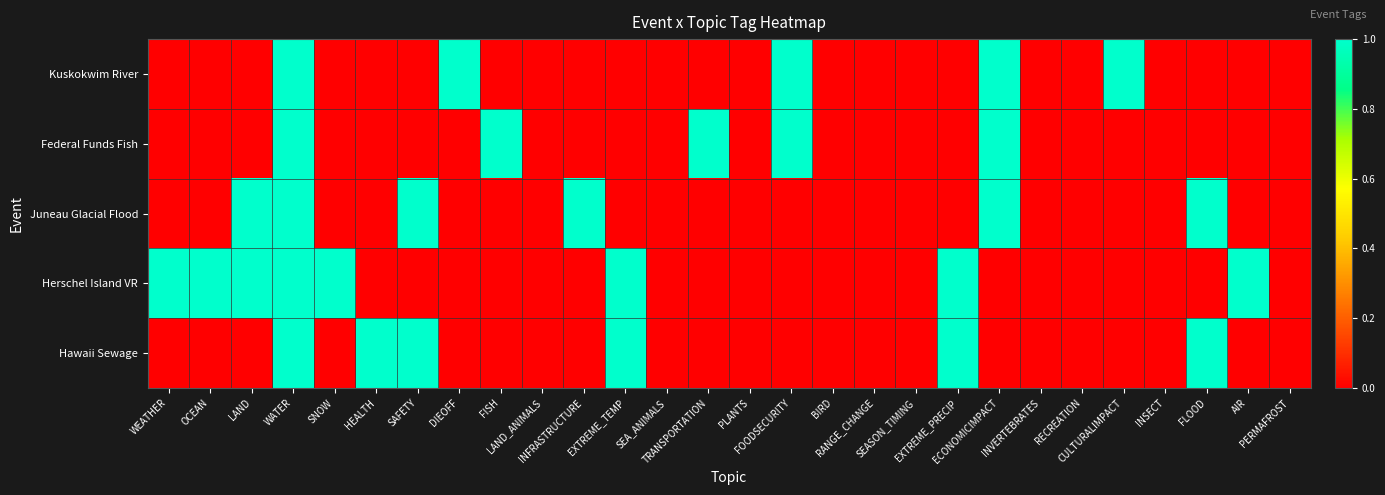

What is the greatest value displayed?

1